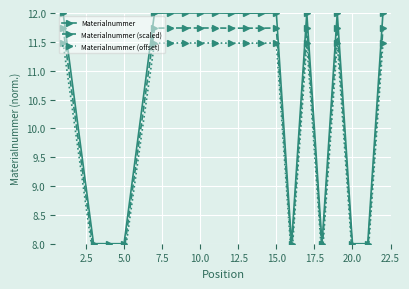

Rank the series by their maximum value, from highest to lowest.

Materialnummer, Materialnummer (scaled), Materialnummer (offset)